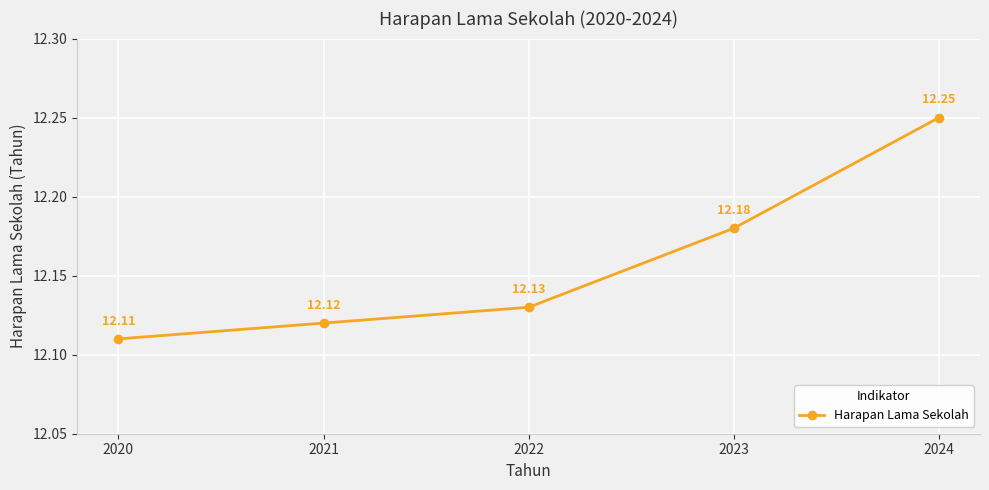

What is the ratio of the value at 2020 to the value at 2022?

1.0